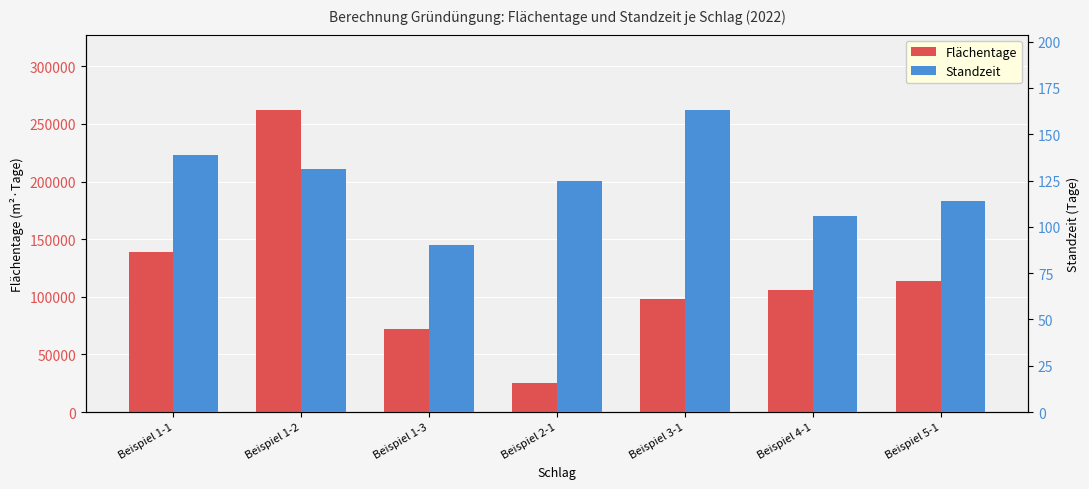

Where does the Standzeit series first go above 125?

Beispiel 1-1